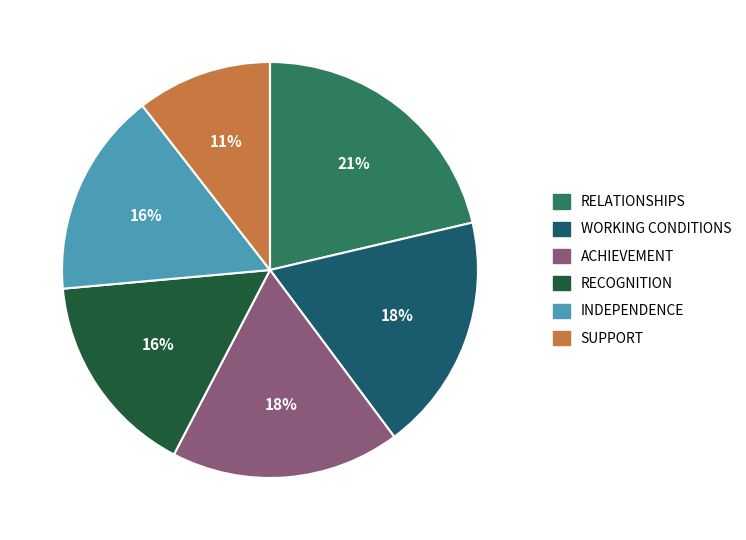

Does any single category account for the majority?

No